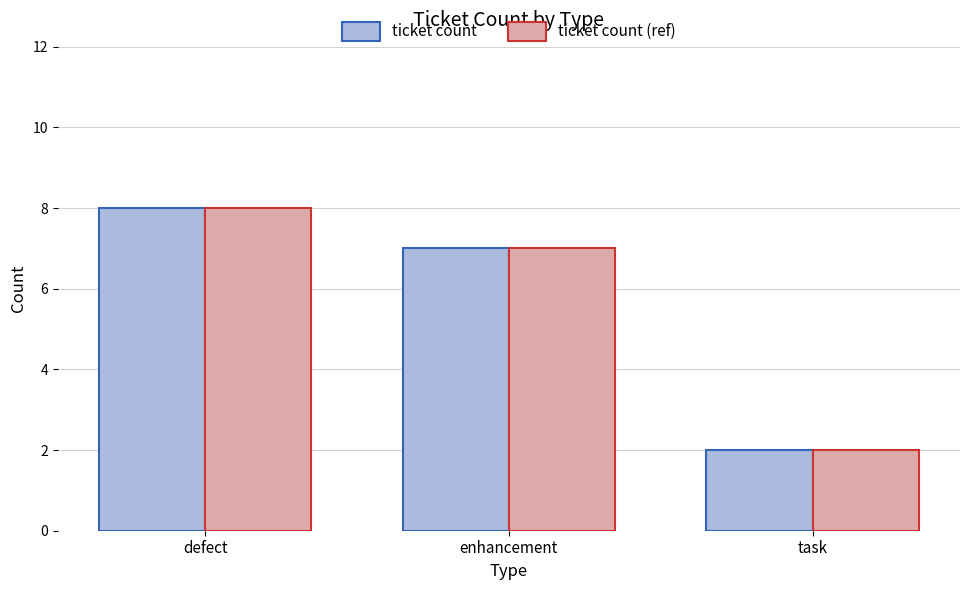

Read the ticket count value at defect.

8